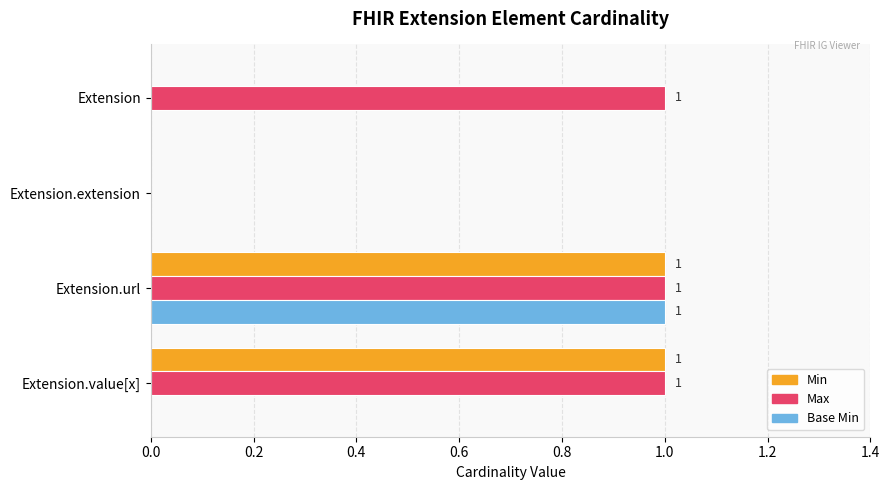

Between Extension and Extension.value[x], which series saw the biggest shift?

Min